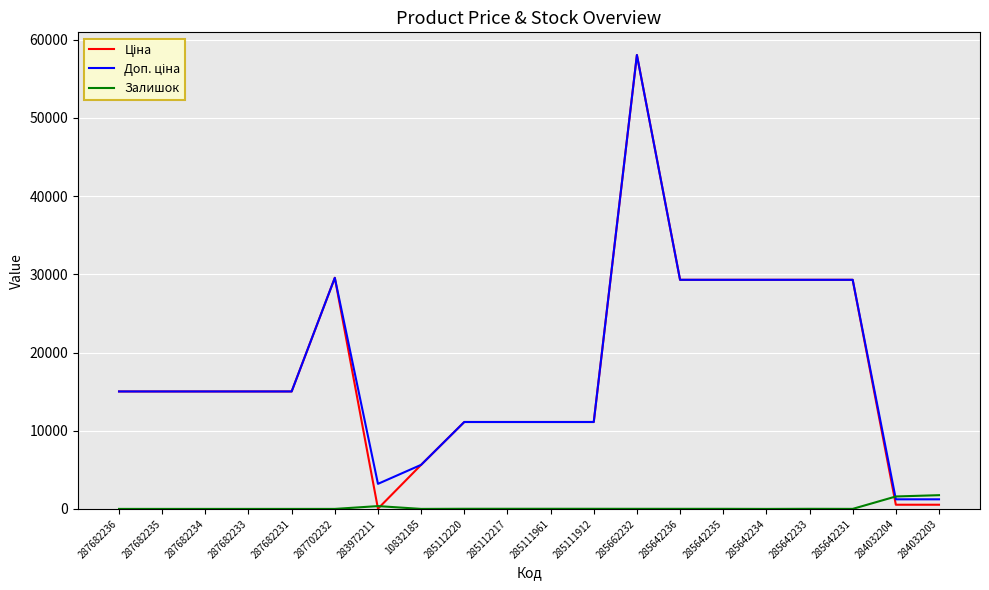

At which category is the sum across all series the highest?

285662232